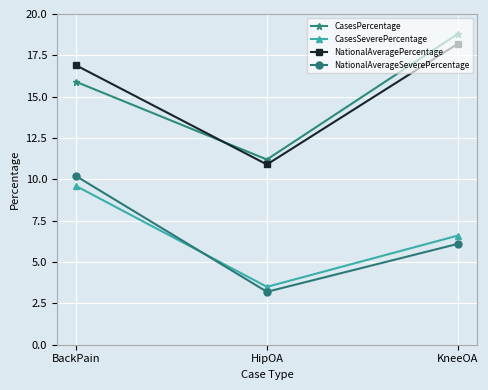

The NationalAverageSeverePercentage series shows 10.2 at BackPain. True or false?

True